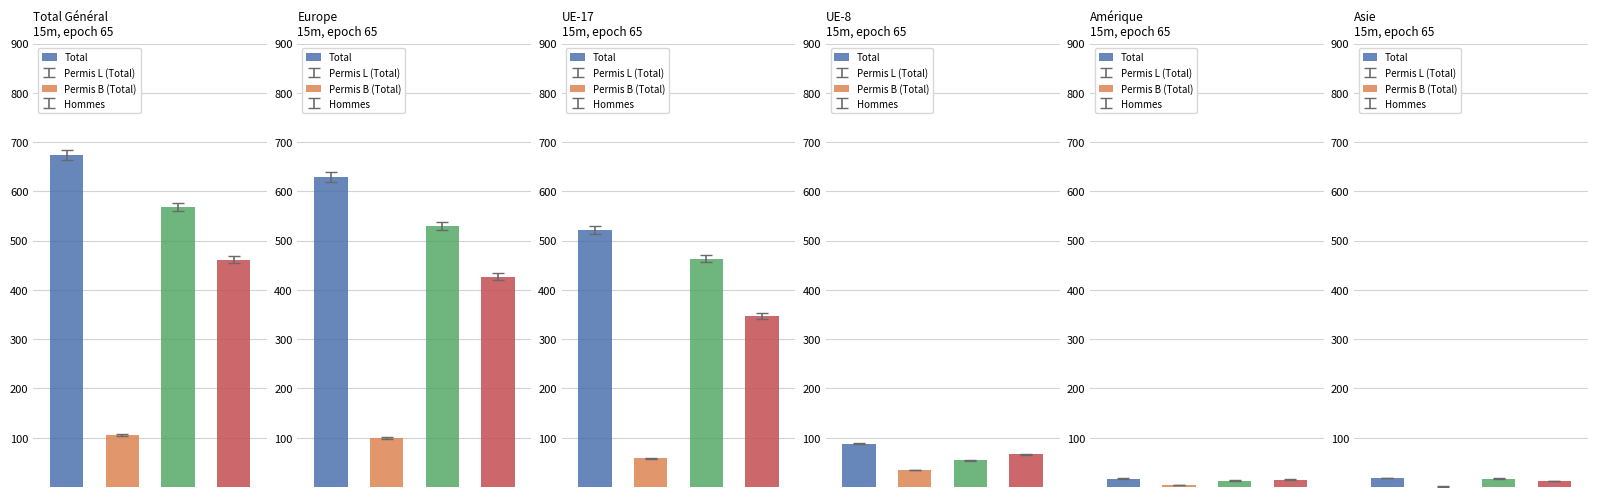

At which label does Permis L (Total) reach its minimum?

Asie